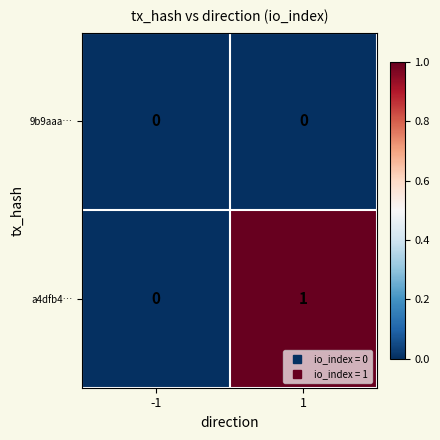

Reading left to right, transcribe all the data shown in this chart.

9b9aaa…: 0	0
a4dfb4…: 0	1